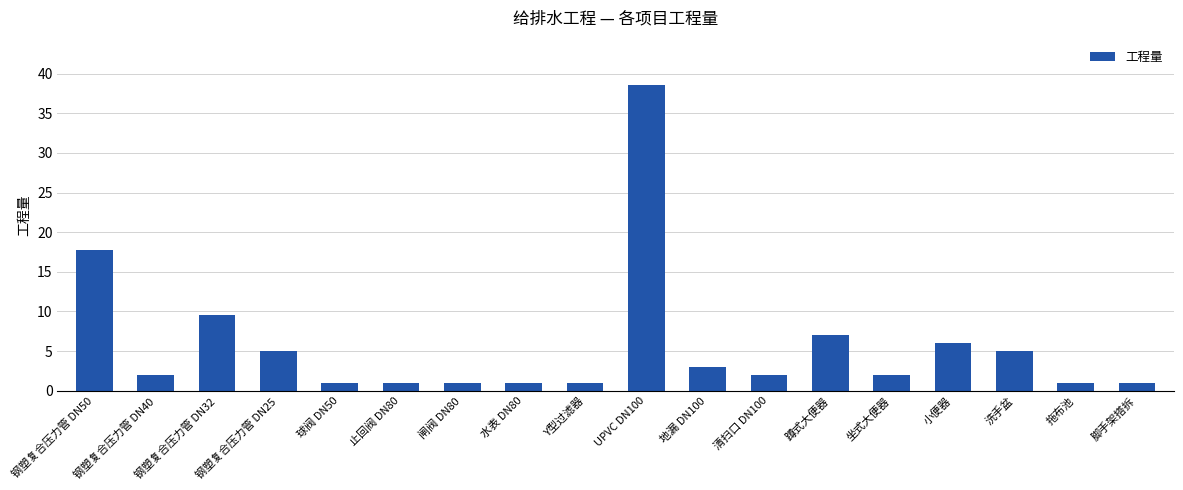

What is the smallest value displayed?

1.0